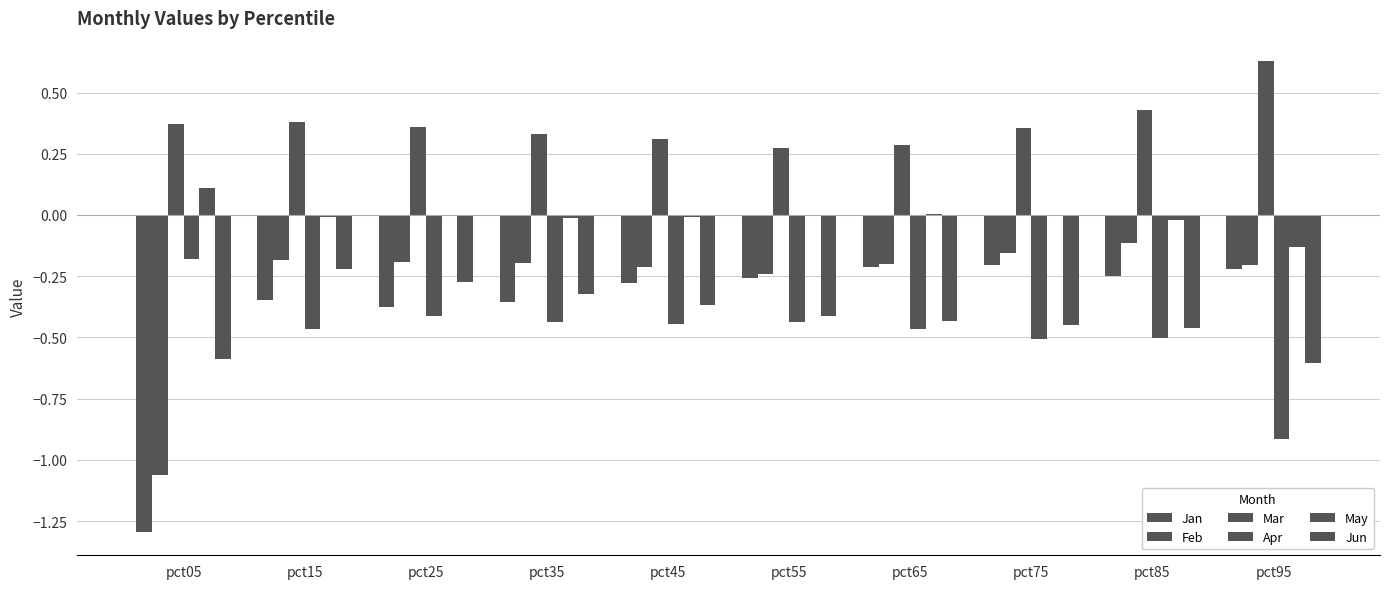

Where is May nearest to the value 0?

pct55